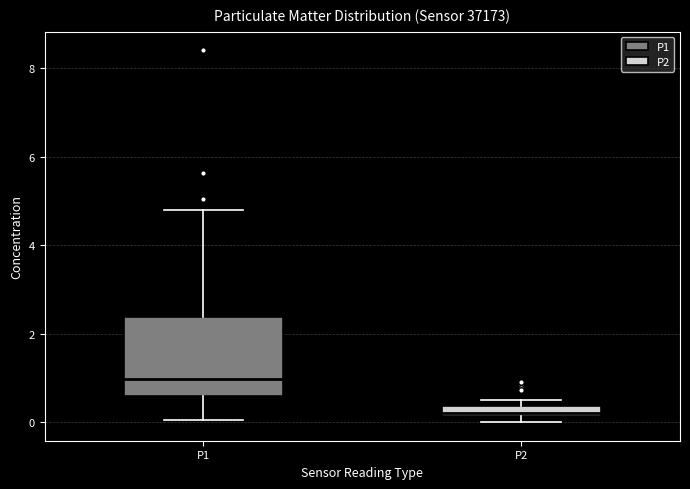

Which box is the tallest, from its lower edge to its upper edge?

P1